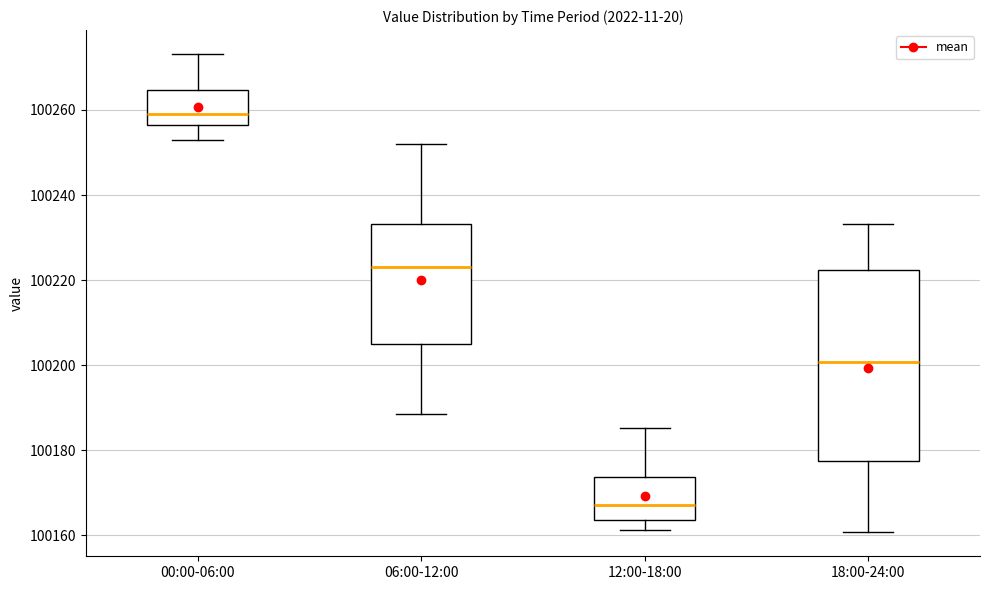

Which box has the highest median line?

00:00-06:00